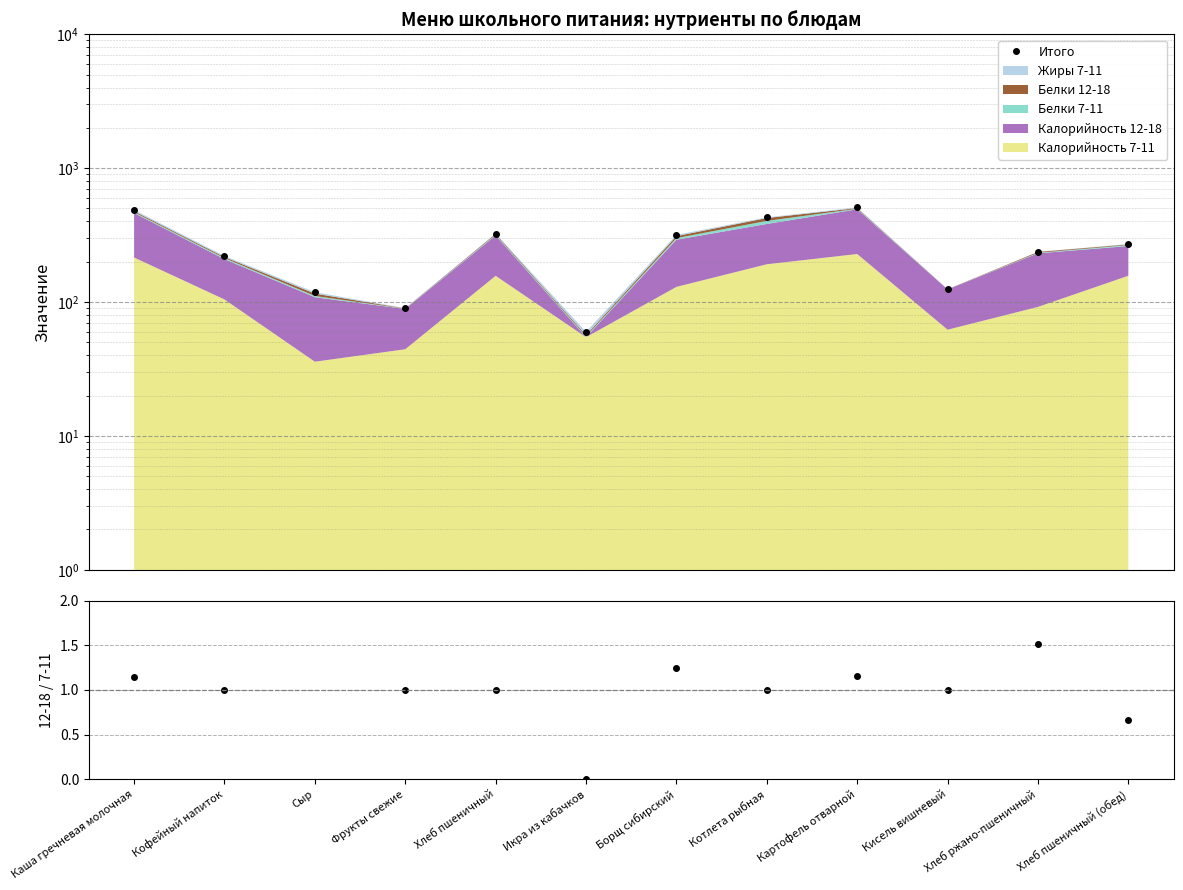

Which category has the lowest value across all series?

Икра из кабачков